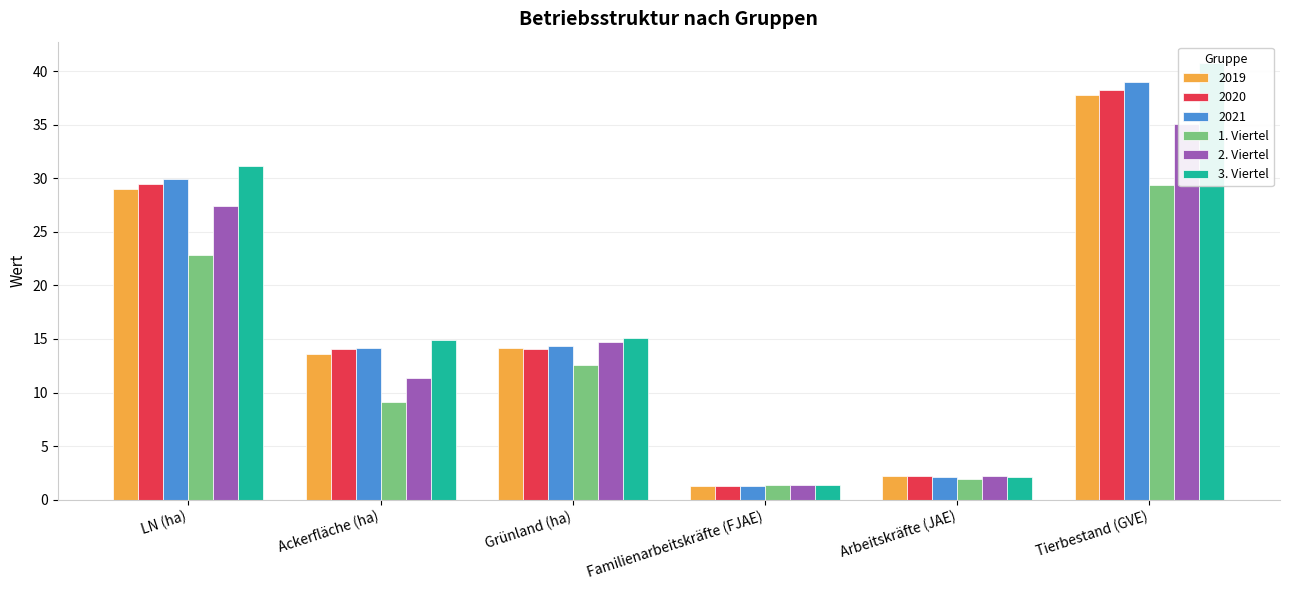

The 3. Viertel series shows 64.8 at Tierbestand (GVE). True or false?

False